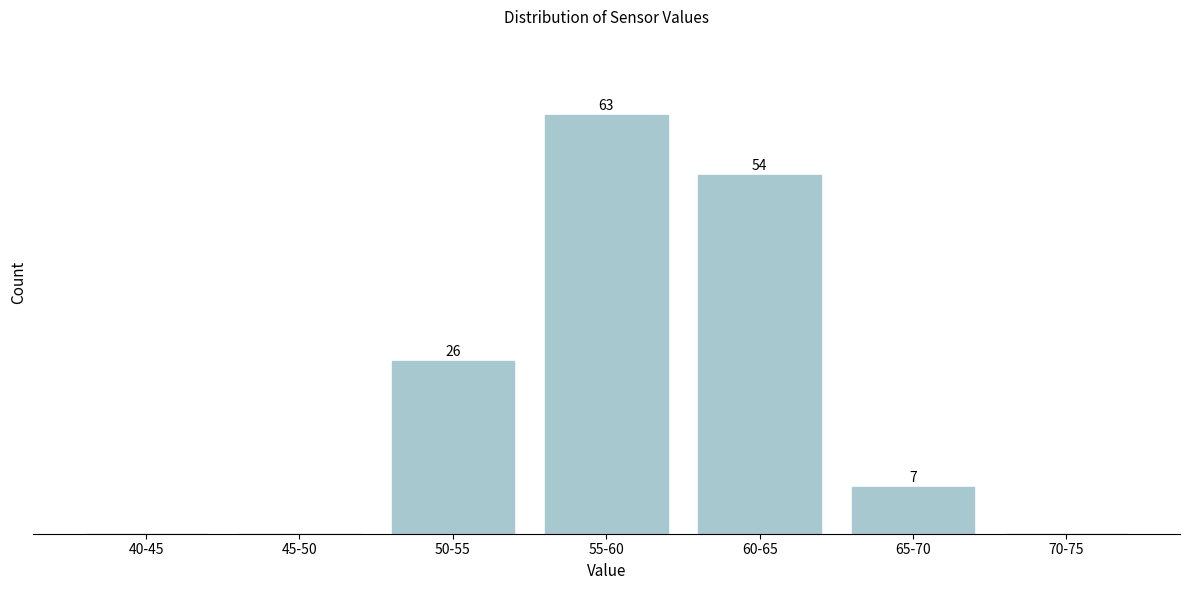

Which category has the highest value across all series?

55-60